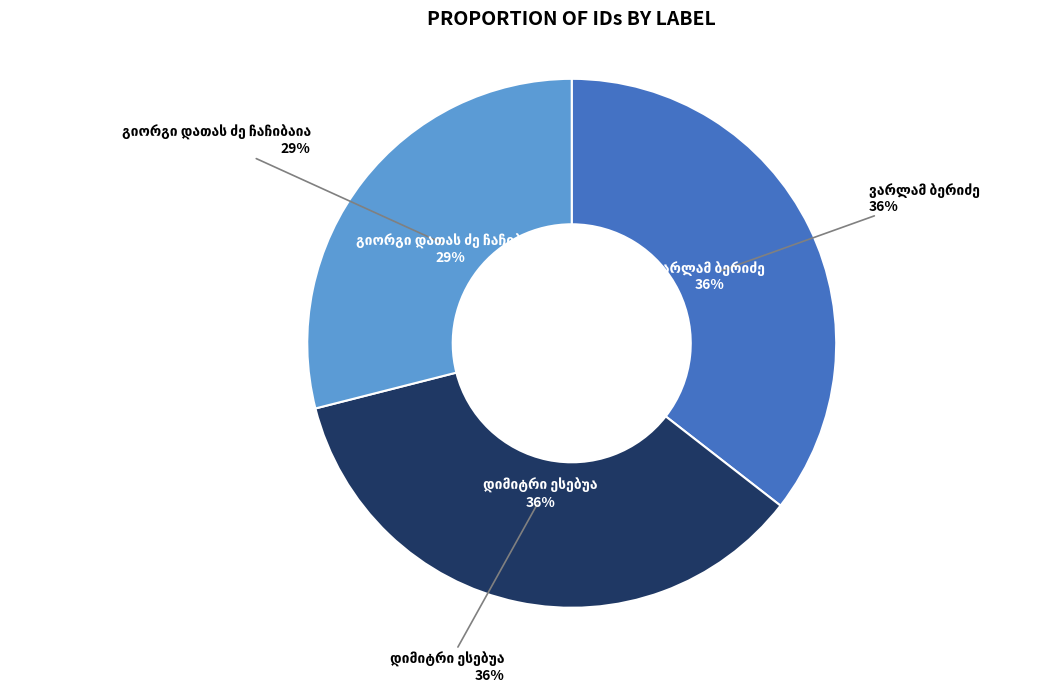

What portion of the pie excludes გიორგი დათას ძე ჩაჩიბაია?

71.0%